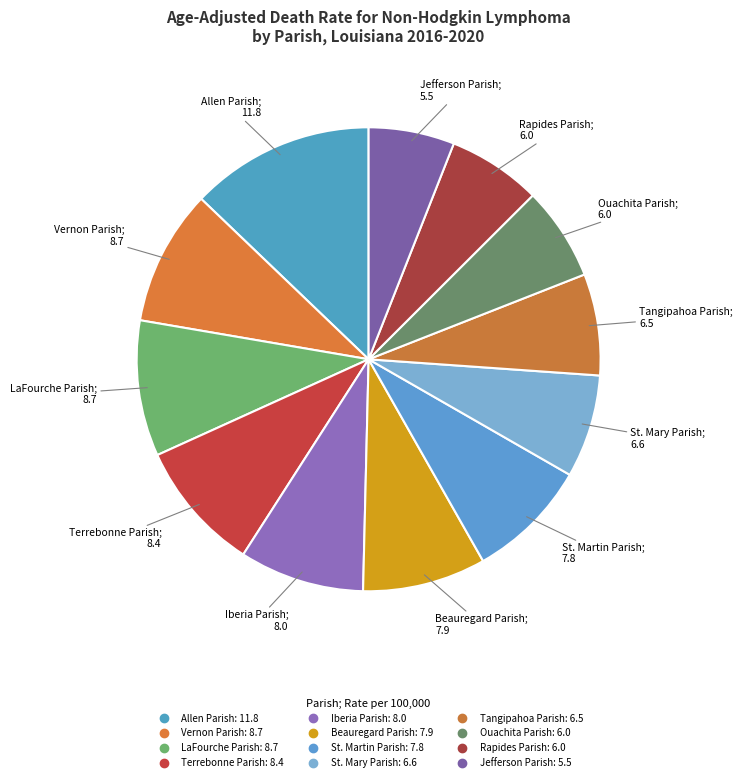

What is the ratio of the value at Terrebonne Parish to the value at Iberia Parish?

1.1